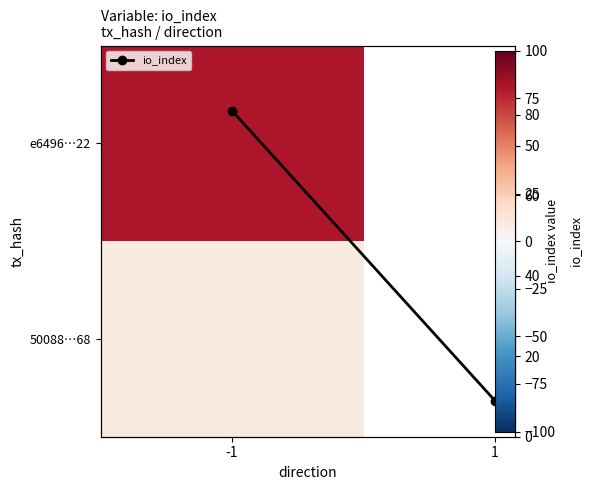

The chart shows a value of 2 at 1. True or false?

False